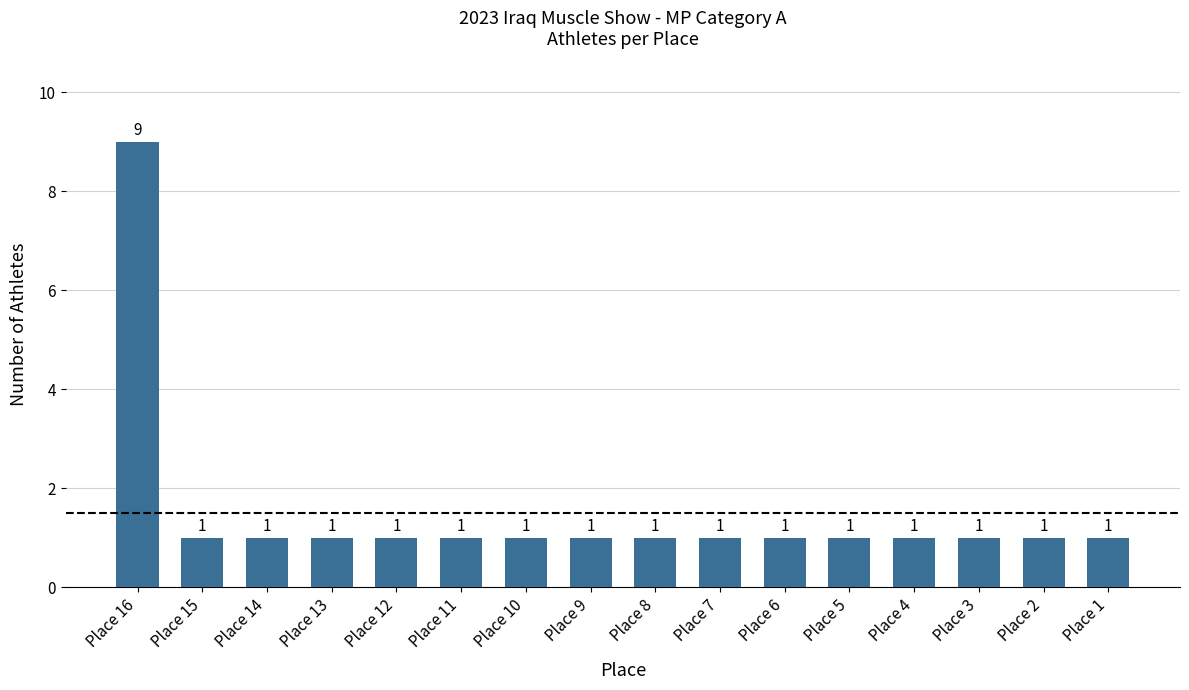

How many values are between 1 and 2?

15